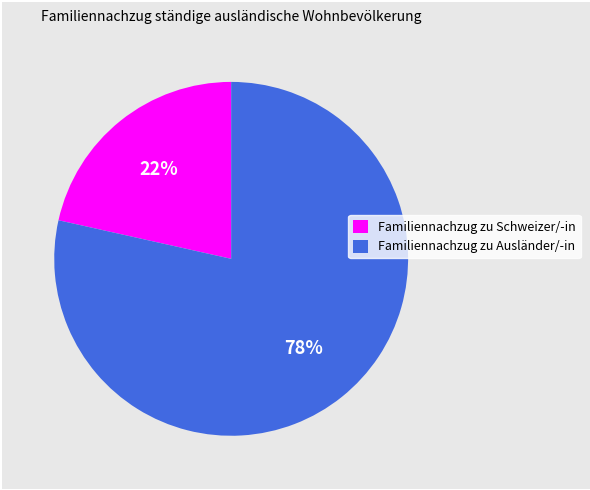

Is there a majority slice in this chart?

Yes